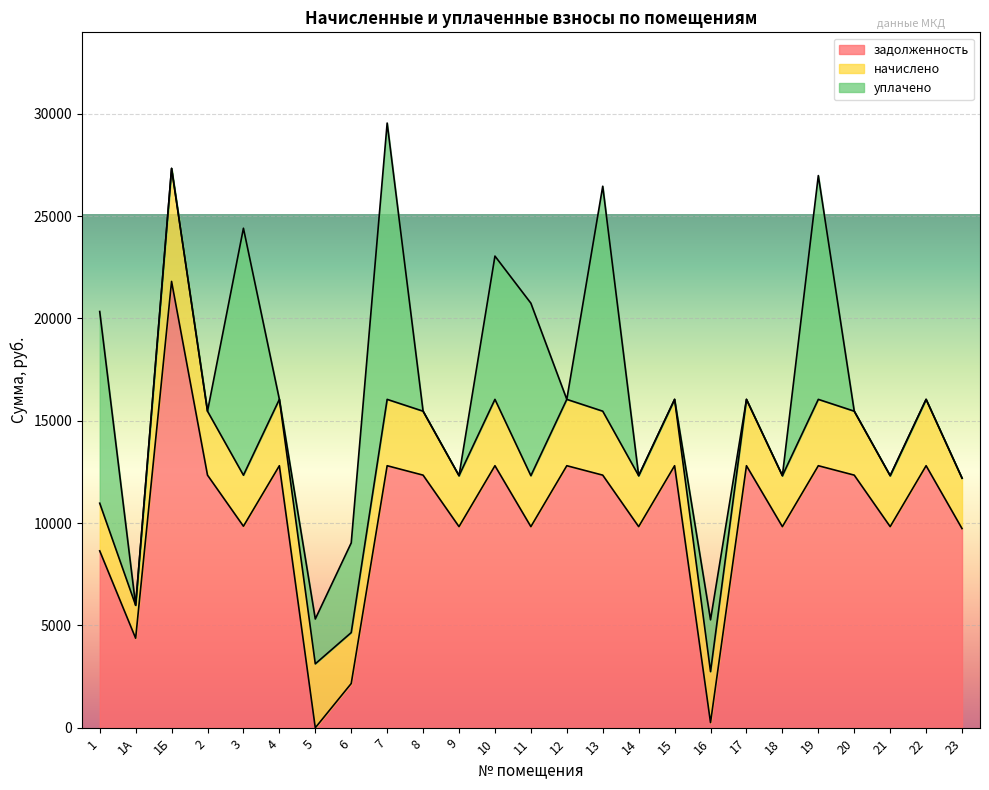

The value of задолженность at 15 is 8355.5. True or false?

False